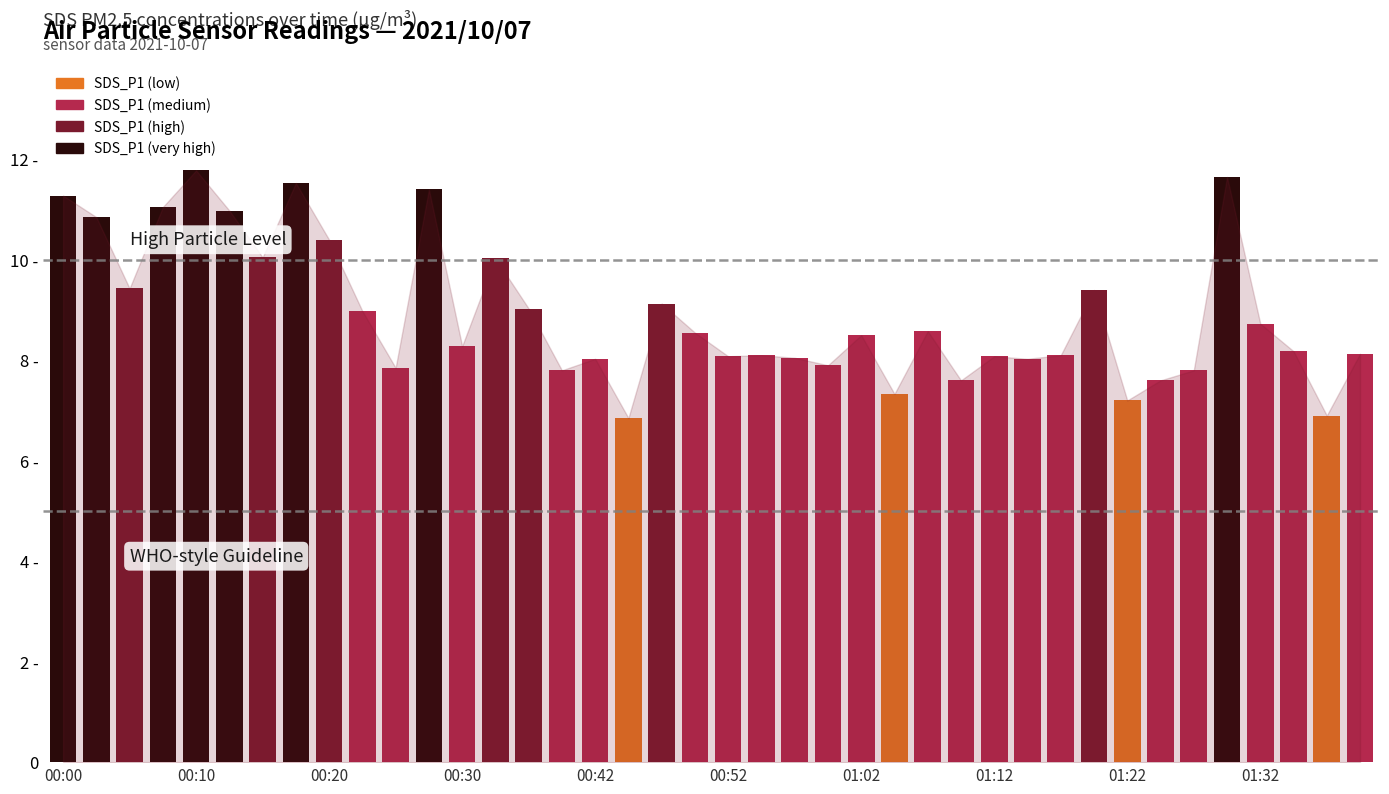

What is the difference between the second highest and second lowest values?

4.8